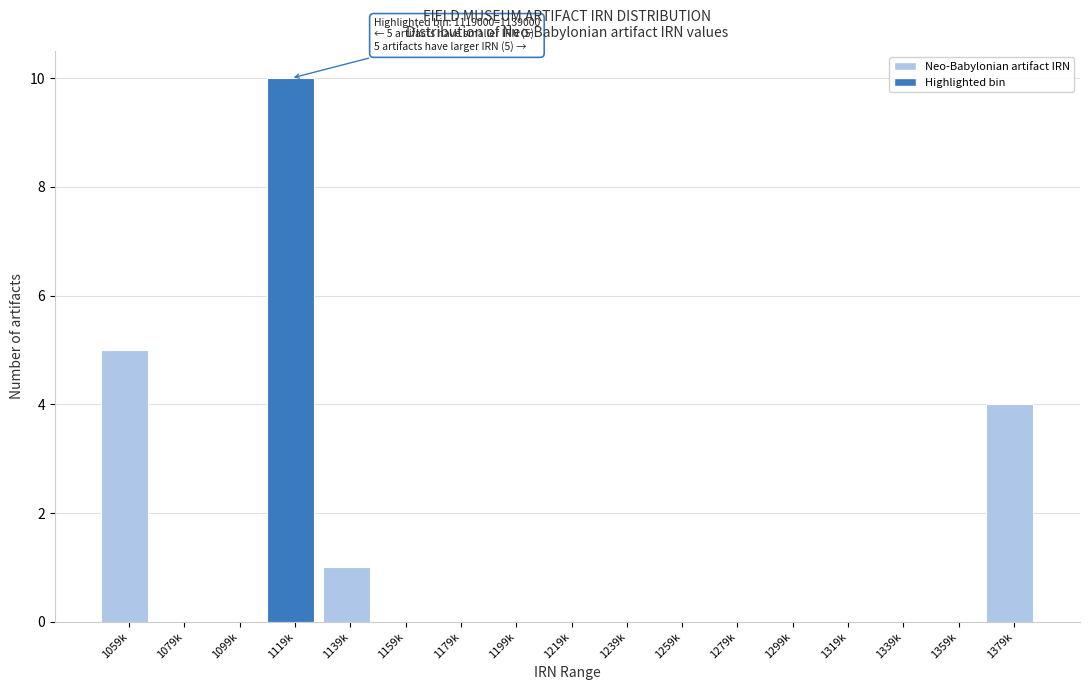

Reading left to right, extract all data points from this chart.

1059k=5	1079k=0	1099k=0	1119k=10	1139k=1	1159k=0	1179k=0	1199k=0	1219k=0	1239k=0	1259k=0	1279k=0	1299k=0	1319k=0	1339k=0	1359k=0	1379k=4